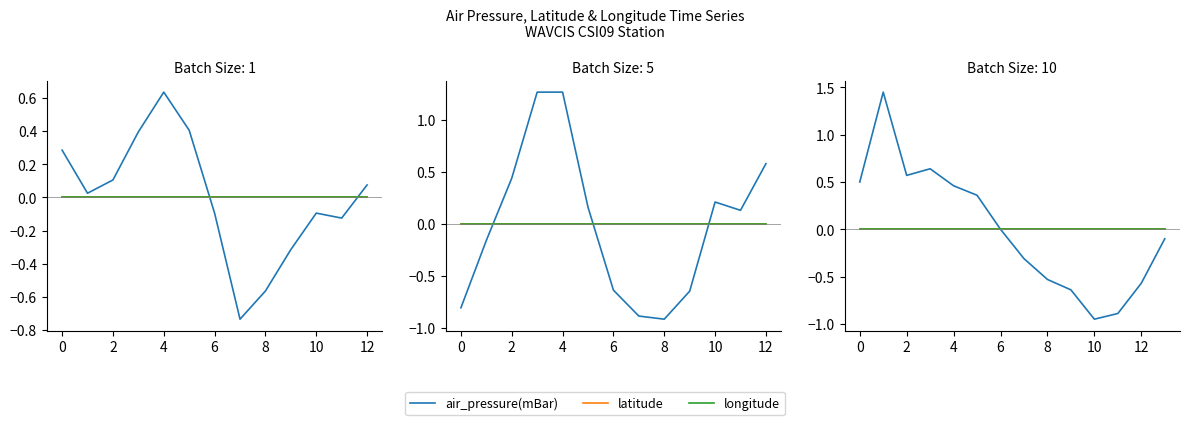

How many values in air_pressure(mBar) are below zero?

7